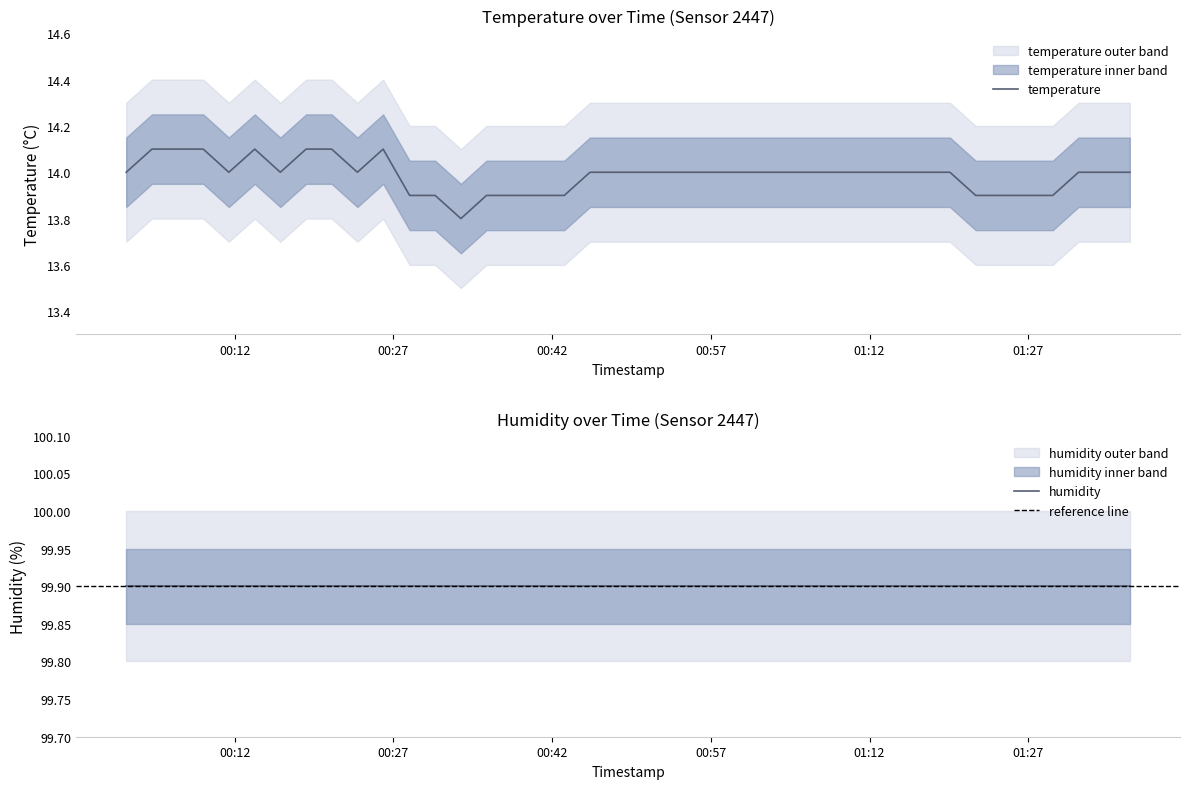

What is the minimum value shown in the chart?

13.8